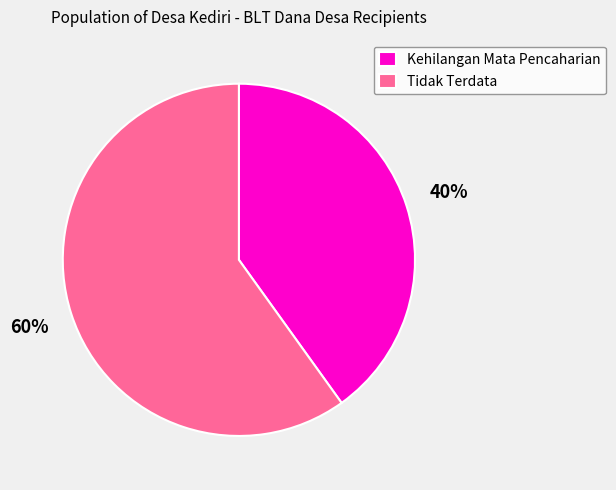

Does any single category account for the majority?

Yes